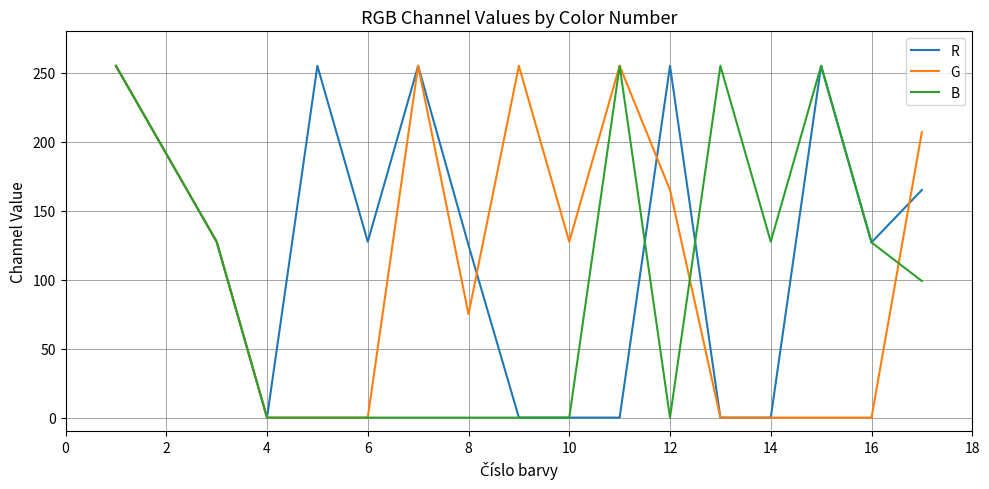

True or false: R has more than 1 points higher than both neighbors.

True